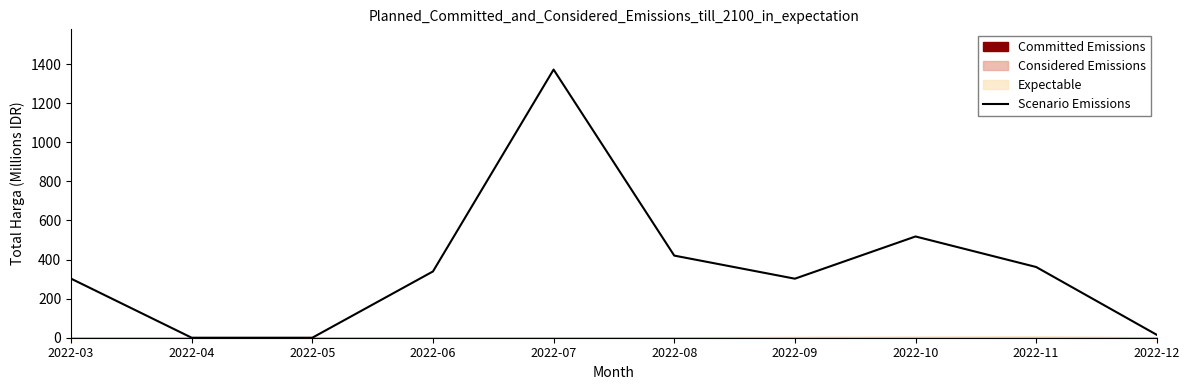

Which category has the highest value across all series?

2022-07